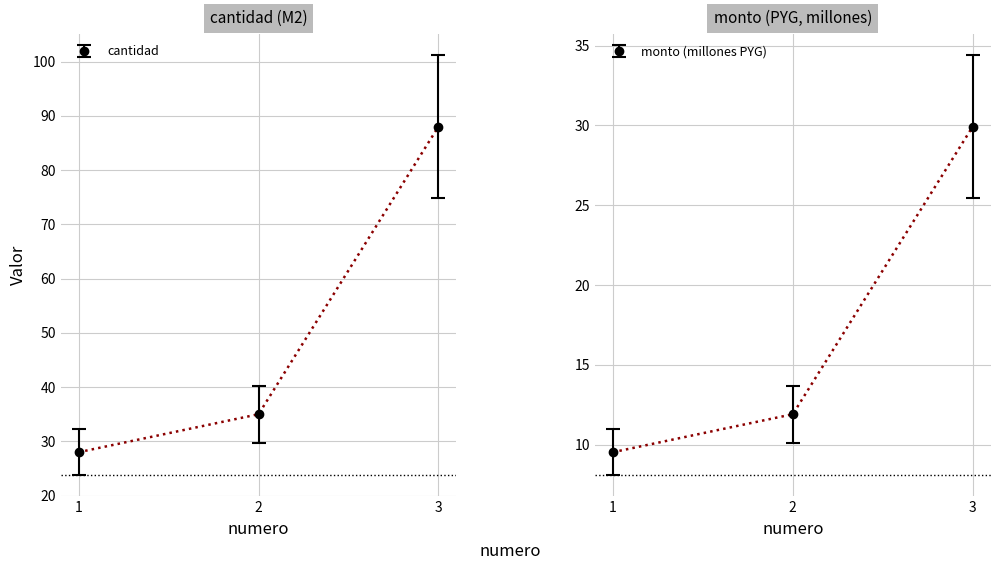

What is the approximate value of monto at 2?

35.0